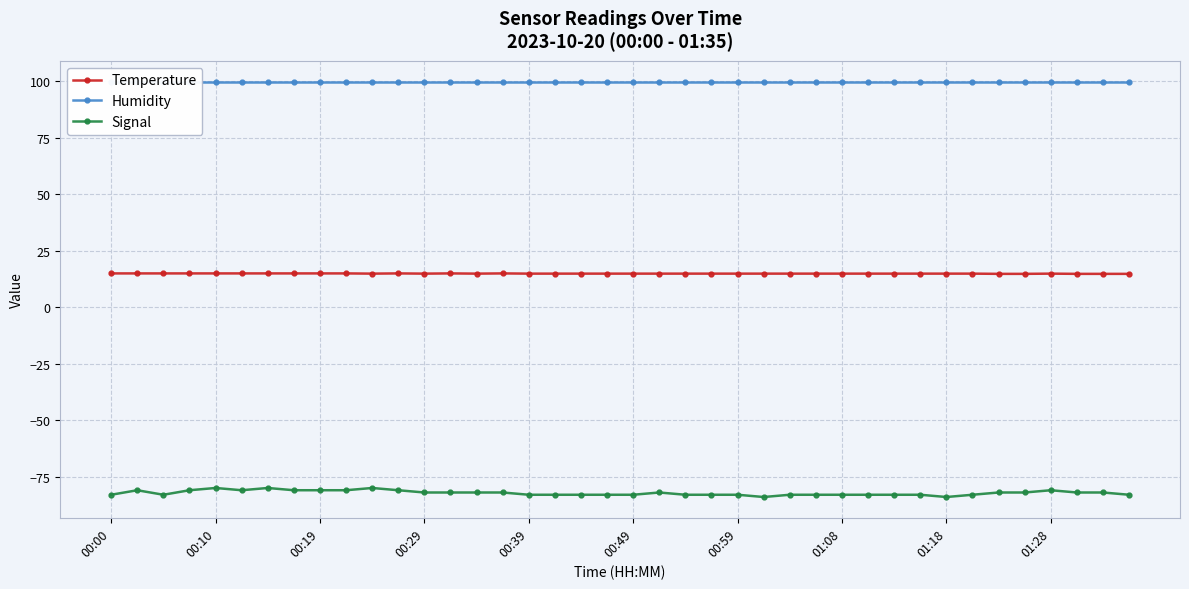

Which series has the widest spread of values?

Signal